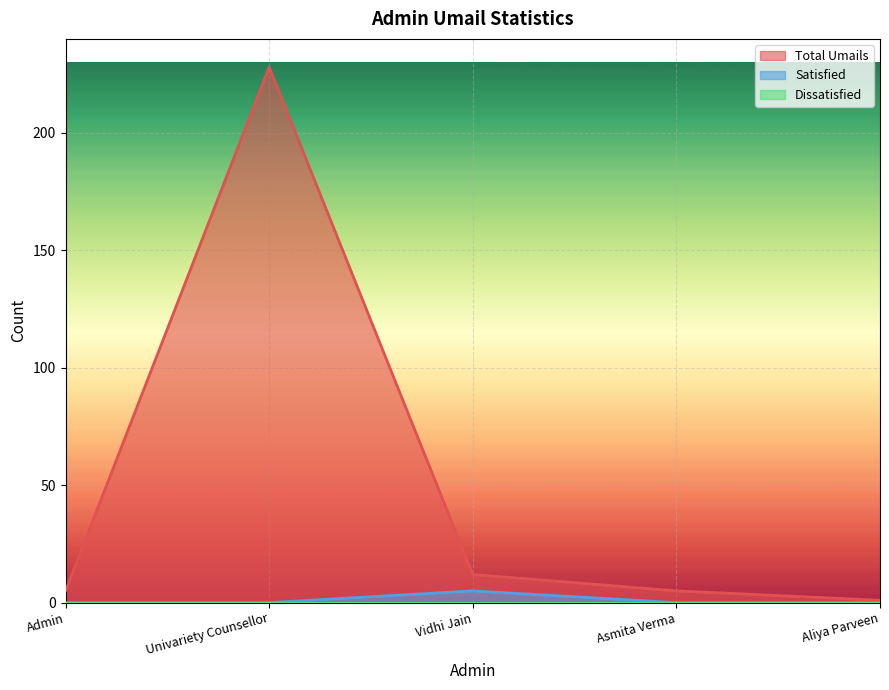

Is the value of Satisfied at Admin greater than the value of Total Umails at Univariety Counsellor?

No